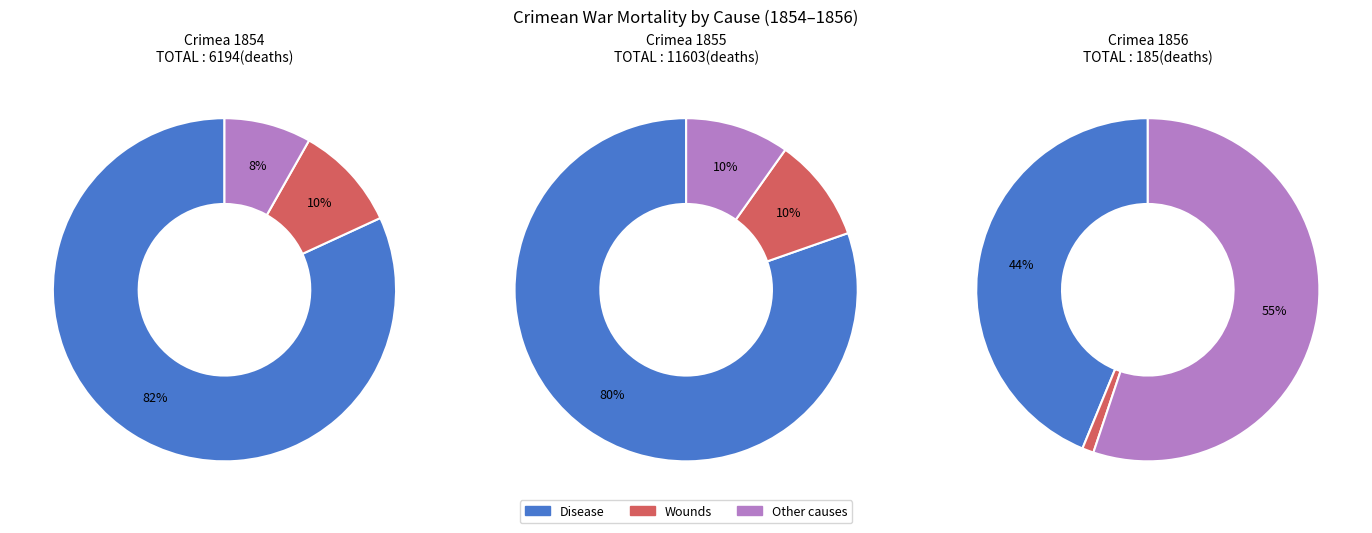

Which series changed the most between Jun-1854 and Nov-1855?

Disease